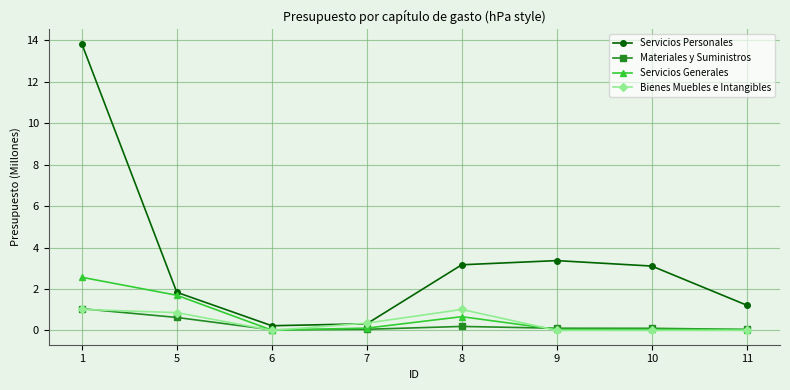

The value of Materiales y Suministros at 11 is 0.0. True or false?

True